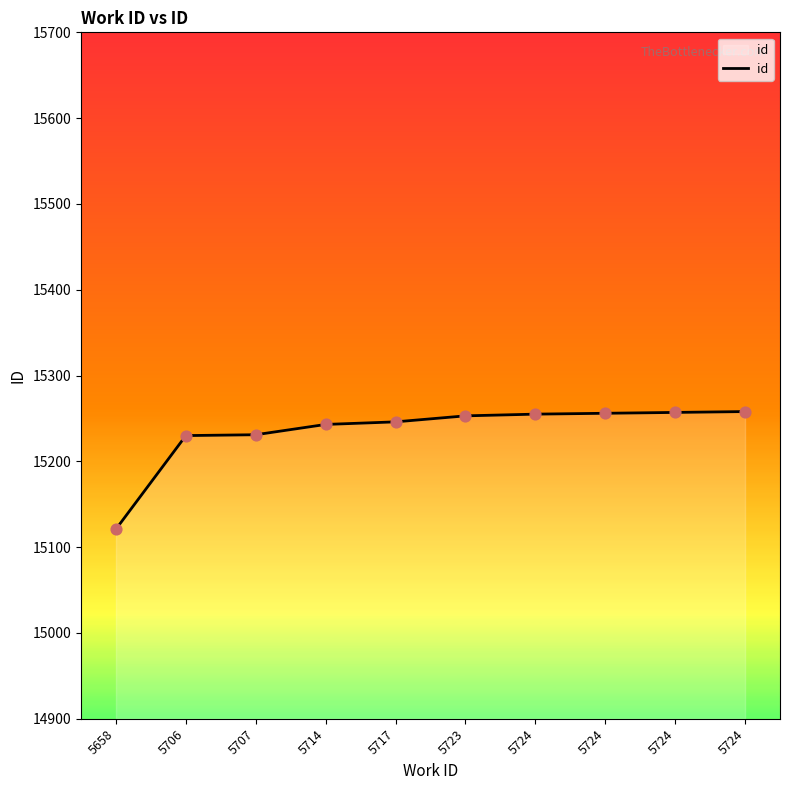

Which has a higher value, 5723 or 5724?

5724